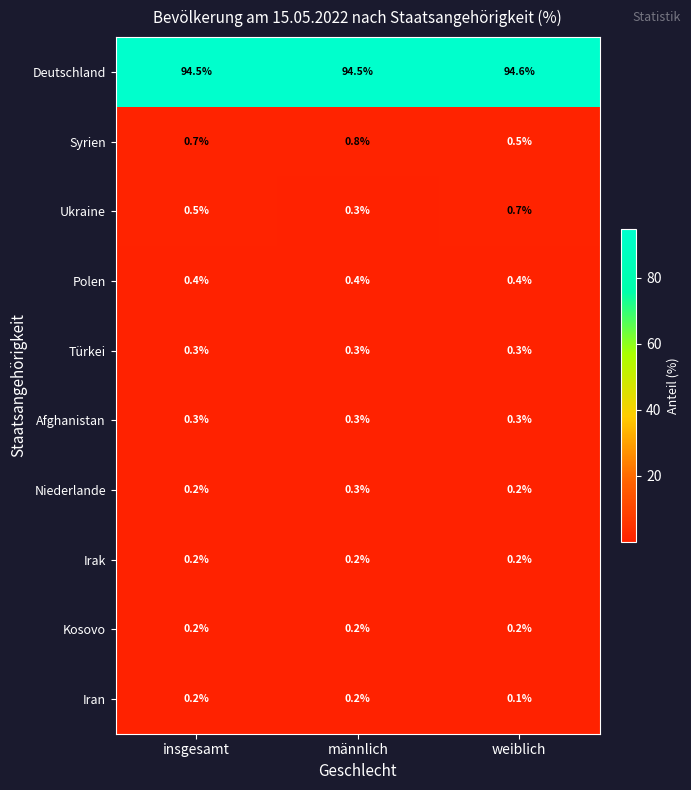

At how many categories does at least one series exceed 76?

3